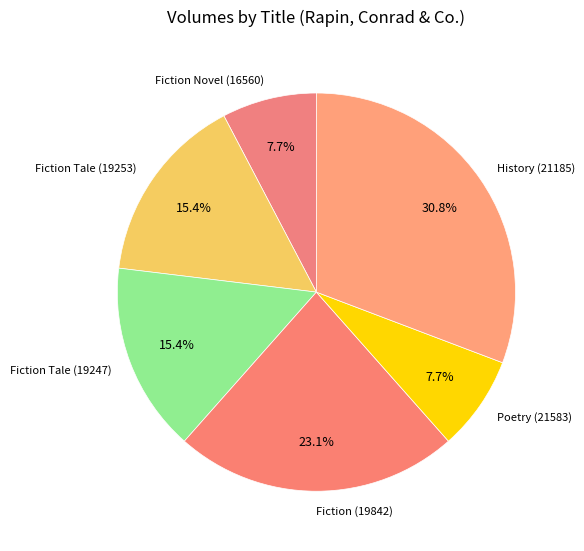

Which has a higher value, Poetry (21583) or History (21185)?

History (21185)